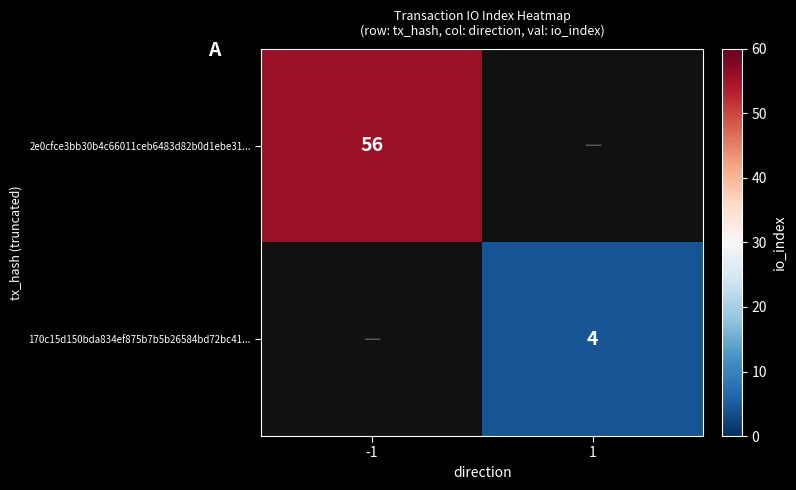

True or false: 2e0cfce3bb30b4c66011ceb6483d82b0d1ebe31... has a value of 56 at -1.

True